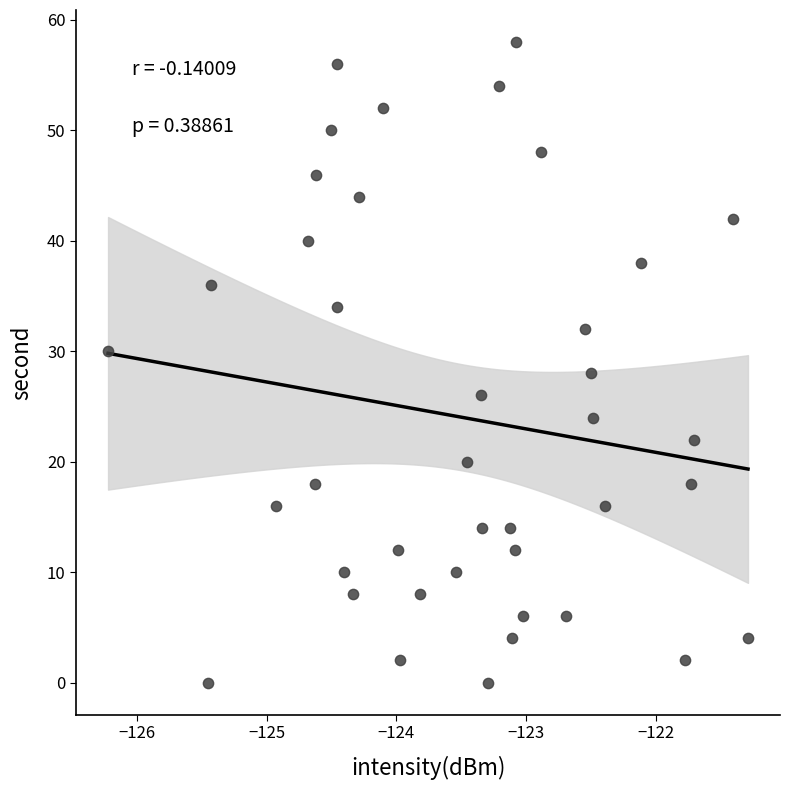

What is the range of Y values (max minus min)?

58